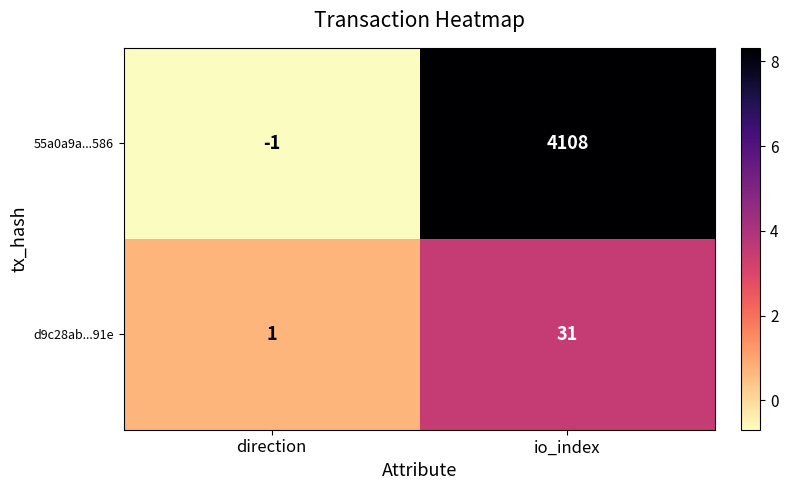

At which category is the sum across all series the highest?

io_index